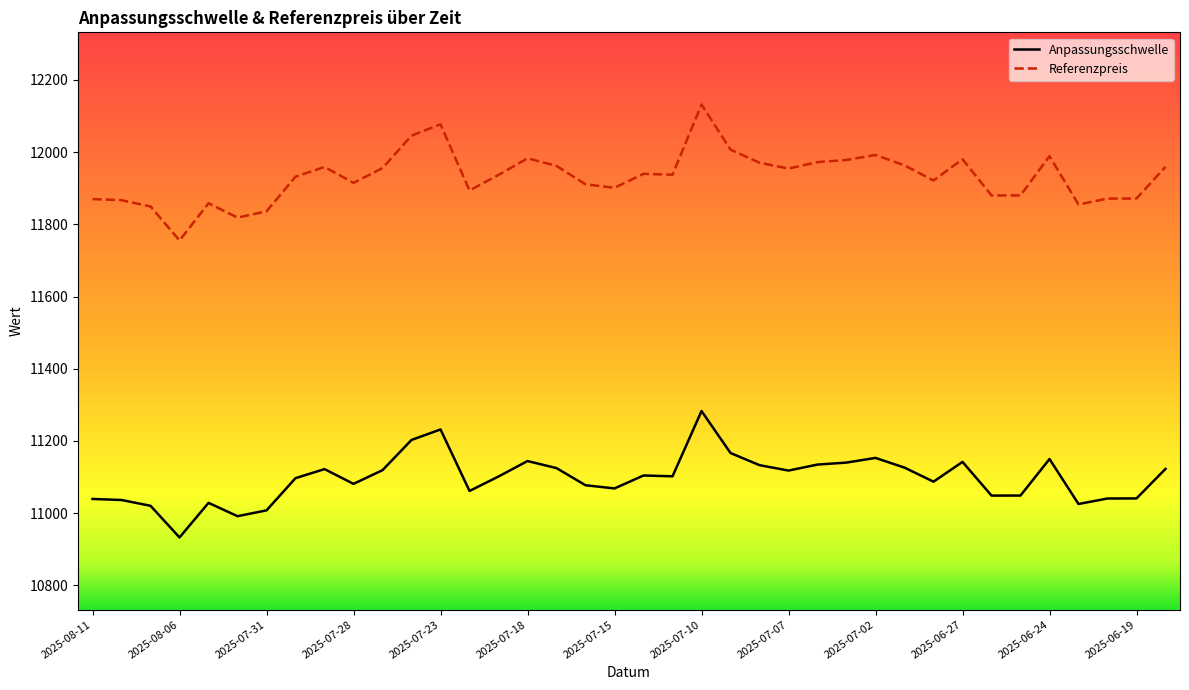

True or false: Referenzpreis and Anpassungsschwelle cross at least once.

False